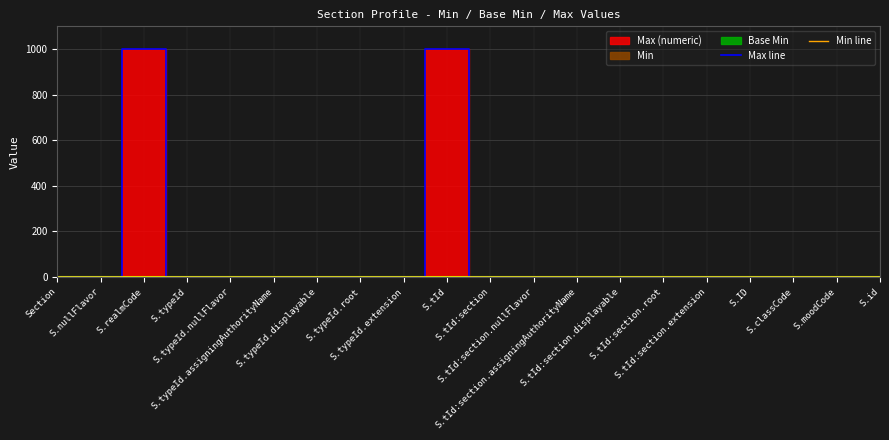

What is the sum of the Min line values at S.tId:section and S.typeId?

1